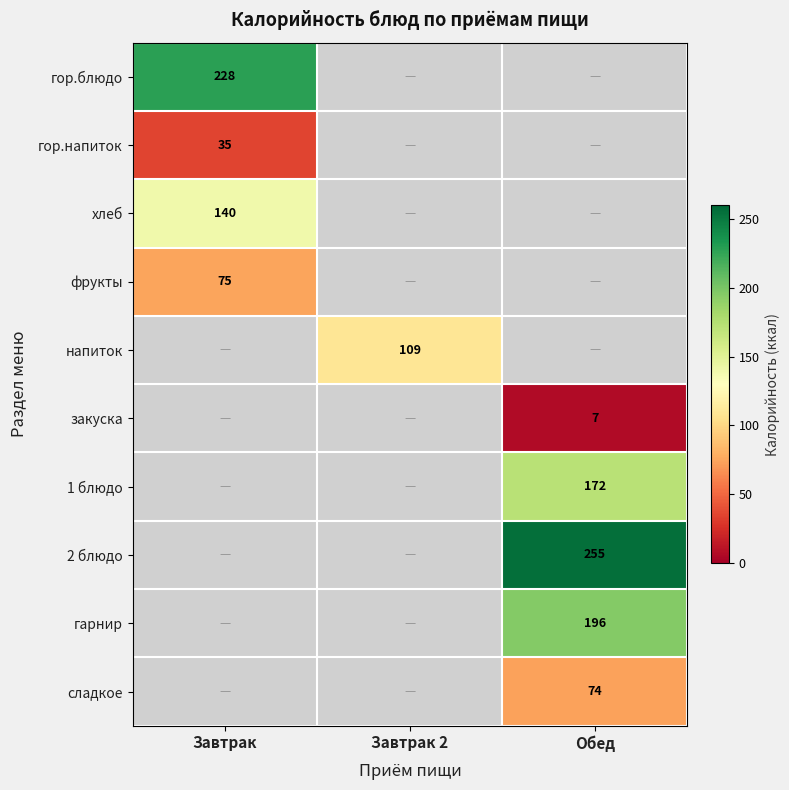

The value of 2 блюдо at Обед is 365. True or false?

False